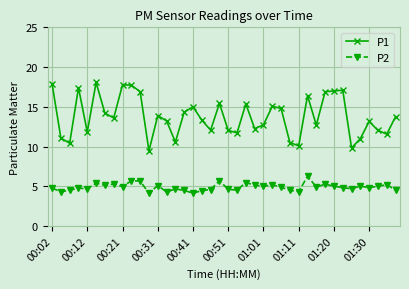

True or false: P1 and P2 cross at least once.

False